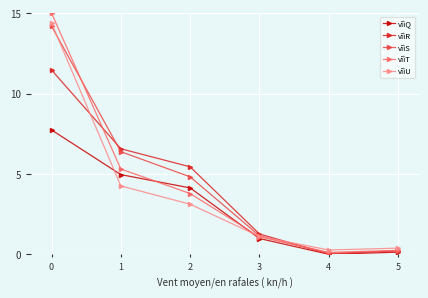

The vîìT series shows 1.6 at 1. True or false?

False